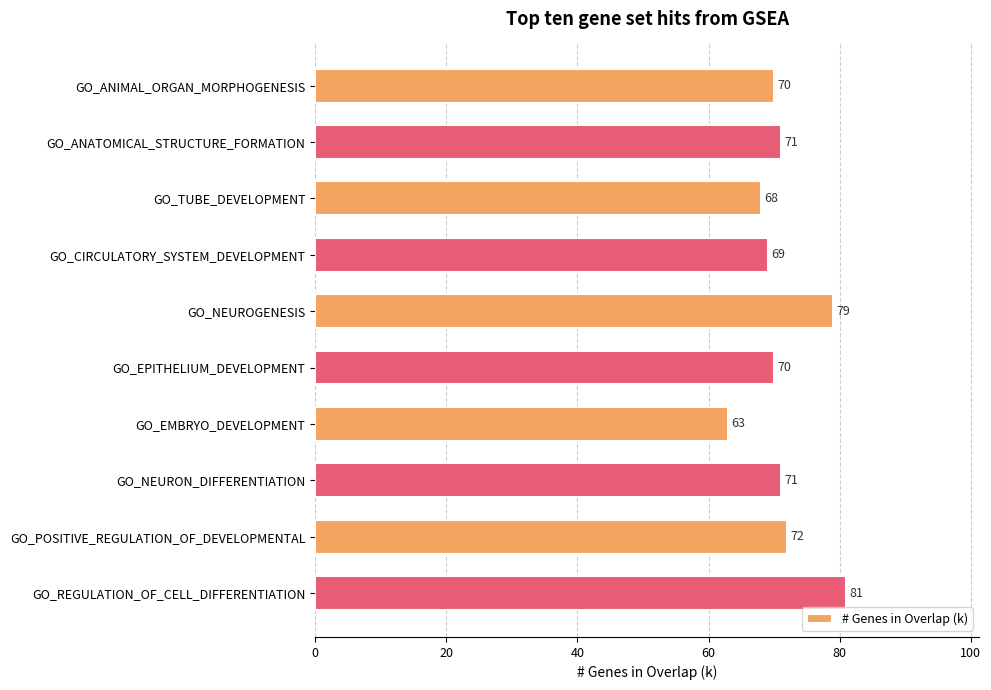

Between GO_NEUROGENESIS and GO_CIRCULATORY_SYSTEM_DEVELOPMENT, which is larger?

GO_NEUROGENESIS